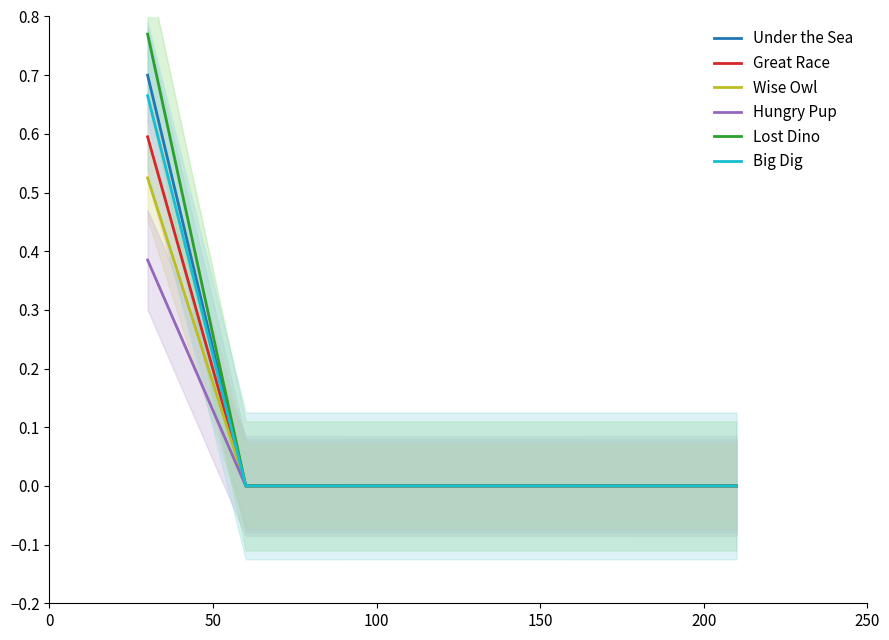

What is the sum of all Lost Dino values?

0.8